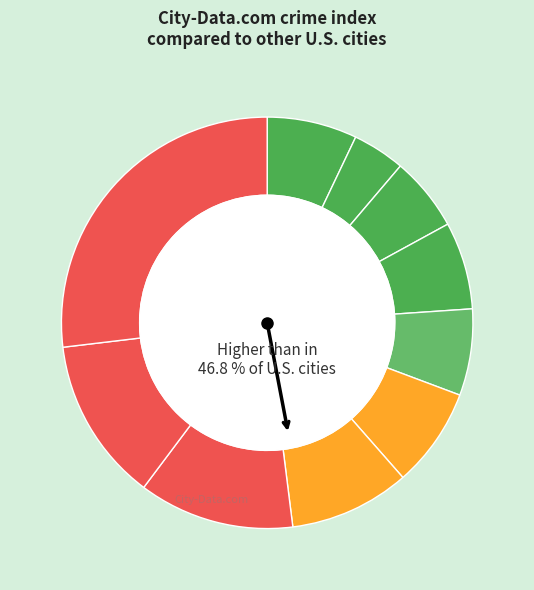

Count the number of slices in the pie.

10